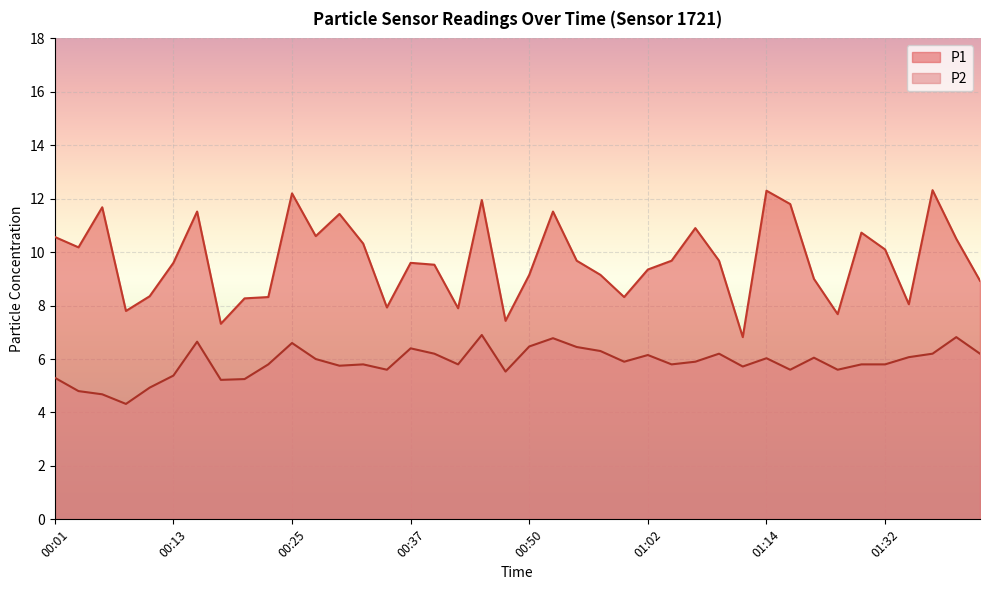

What is the difference between the maximum and second lowest values in the P2 series?

2.2